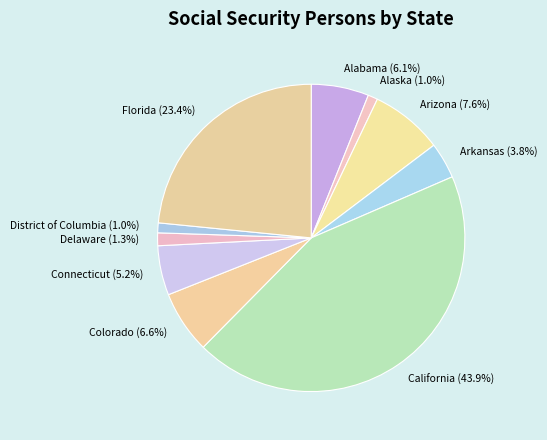

Which has a higher value, Connecticut or Alabama?

Alabama